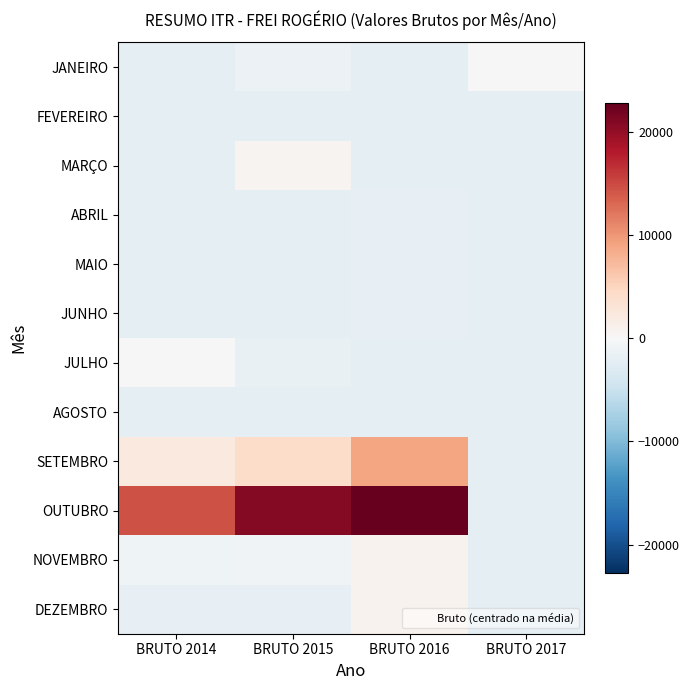

Reading left to right, extract all data points from this chart.

JANEIRO: BRUTO 2014=-2222.4	BRUTO 2015=-1383.7	BRUTO 2016=-2022.5	BRUTO 2017=-171.0
FEVEREIRO: BRUTO 2014=-2160.1	BRUTO 2015=-2222.4	BRUTO 2016=-2103.6	BRUTO 2017=-2222.4
MARÇO: BRUTO 2014=-2011.5	BRUTO 2015=663.0	BRUTO 2016=-2222.4	BRUTO 2017=-2222.4
ABRIL: BRUTO 2014=-2222.4	BRUTO 2015=-2222.4	BRUTO 2016=-1924.0	BRUTO 2017=-2222.4
MAIO: BRUTO 2014=-2222.4	BRUTO 2015=-2007.6	BRUTO 2016=-1883.9	BRUTO 2017=-2222.4
JUNHO: BRUTO 2014=-2222.4	BRUTO 2015=-2222.4	BRUTO 2016=-1946.3	BRUTO 2017=-2222.4
JULHO: BRUTO 2014=-78.6	BRUTO 2015=-1614.5	BRUTO 2016=-2222.4	BRUTO 2017=-2222.4
AGOSTO: BRUTO 2014=-2222.4	BRUTO 2015=-2049.9	BRUTO 2016=-2209.2	BRUTO 2017=-2222.4
SETEMBRO: BRUTO 2014=2239.8	BRUTO 2015=4249.6	BRUTO 2016=8881.2	BRUTO 2017=-2222.4
OUTUBRO: BRUTO 2014=14533.6	BRUTO 2015=20811.6	BRUTO 2016=22727.7	BRUTO 2017=-2222.4
NOVEMBRO: BRUTO 2014=-1008.6	BRUTO 2015=-861.3	BRUTO 2016=822.9	BRUTO 2017=-2222.4
DEZEMBRO: BRUTO 2014=-1862.6	BRUTO 2015=-1806.1	BRUTO 2016=846.9	BRUTO 2017=-2222.4